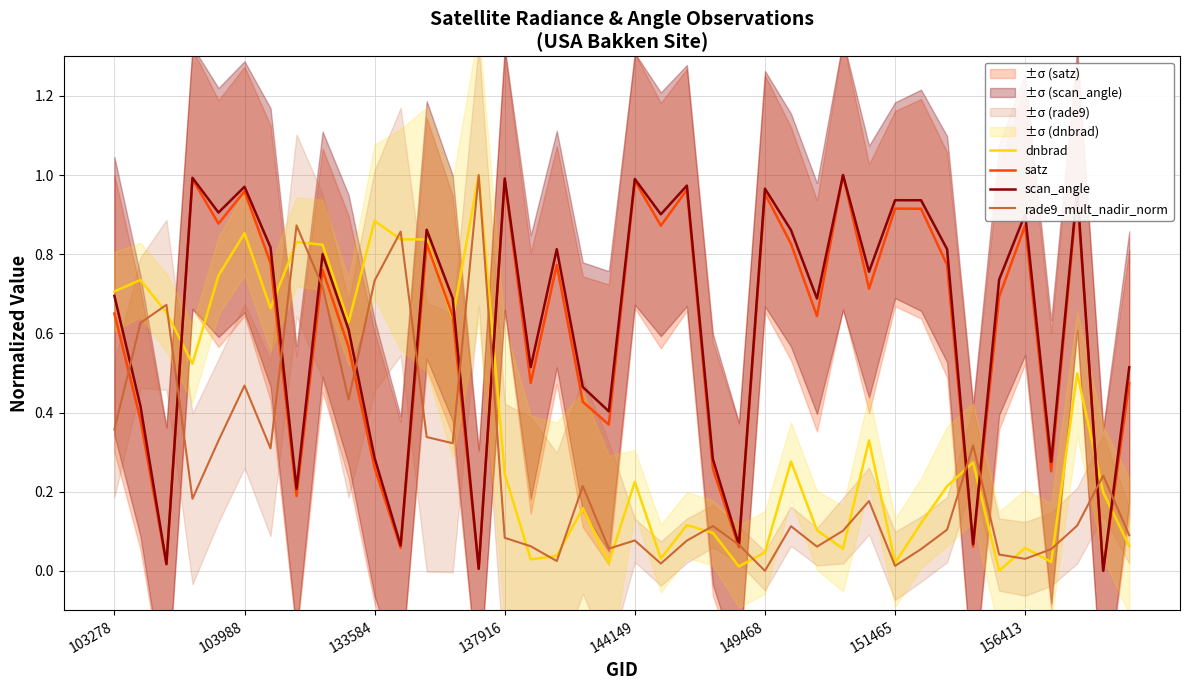

What position from the left is 11?

12